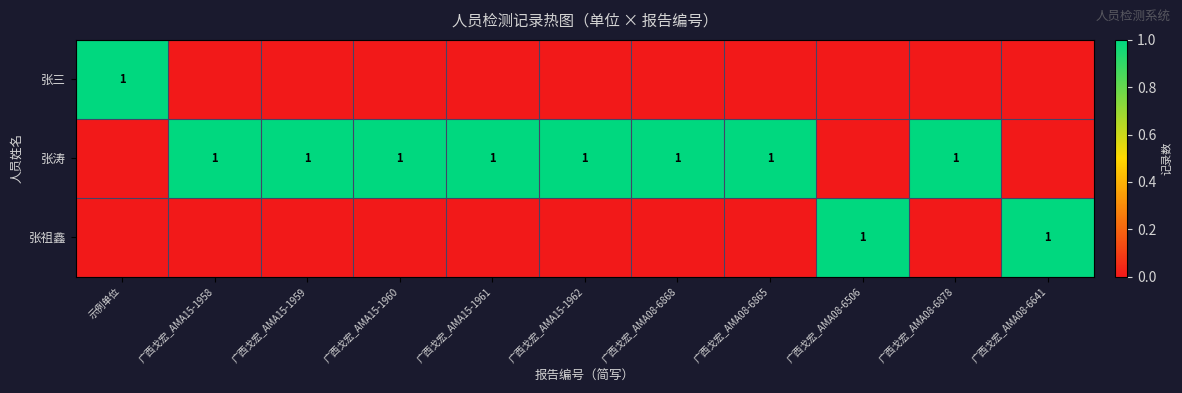

Is it true that 张涛 equals 1 at 广西戈宏_AMA15-1962?

True